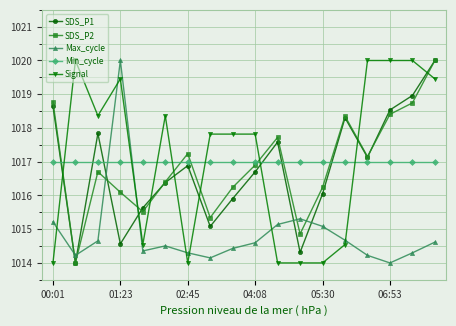

At how many categories does at least one series exceed 1015?

18